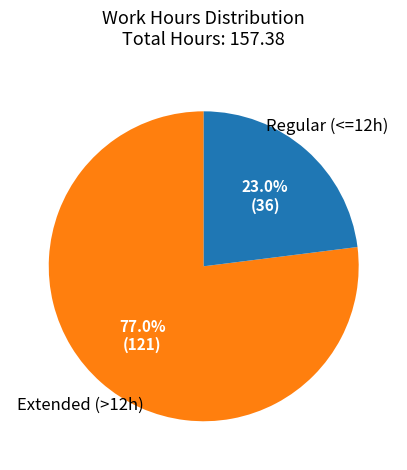

Is there a majority slice in this chart?

Yes